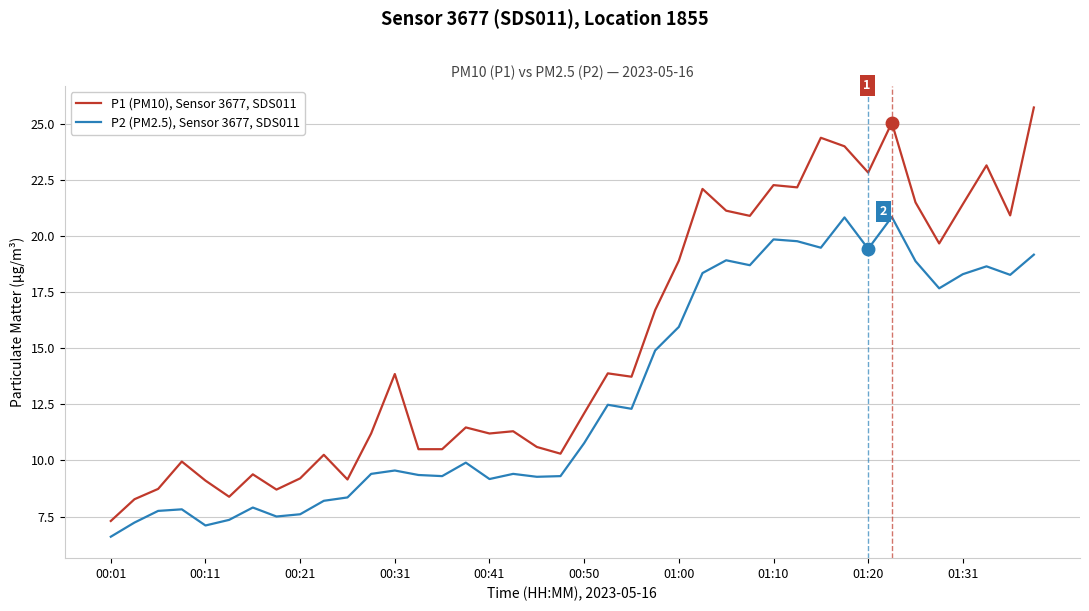

True or false: P1 (PM10), Sensor 3677, SDS011 and P2 (PM2.5), Sensor 3677, SDS011 cross at least once.

False